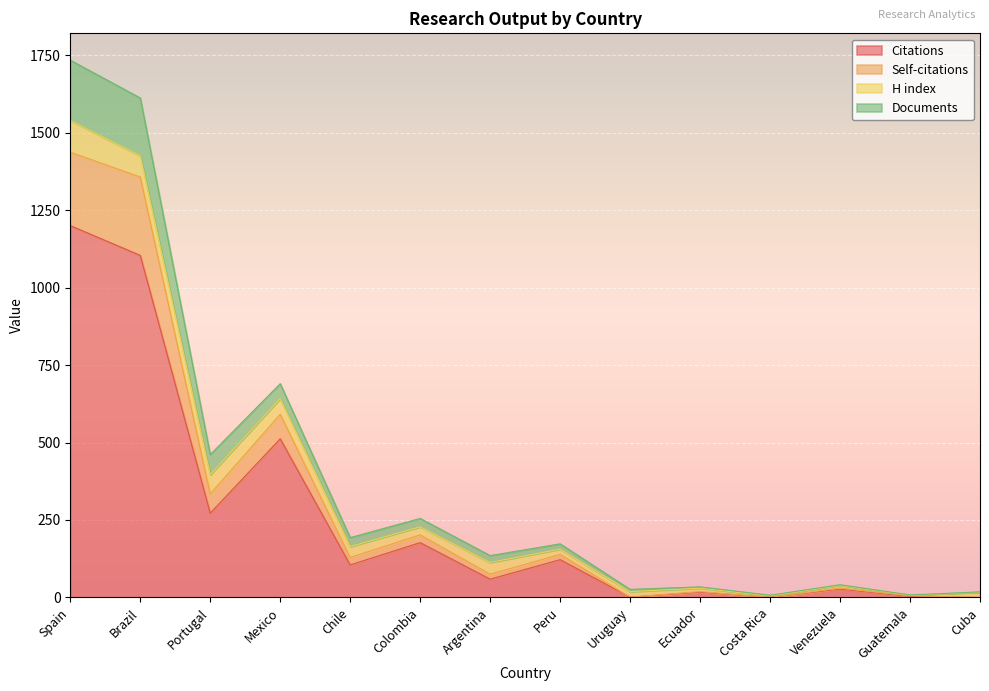

The value of Citations at Portugal is 94. True or false?

False